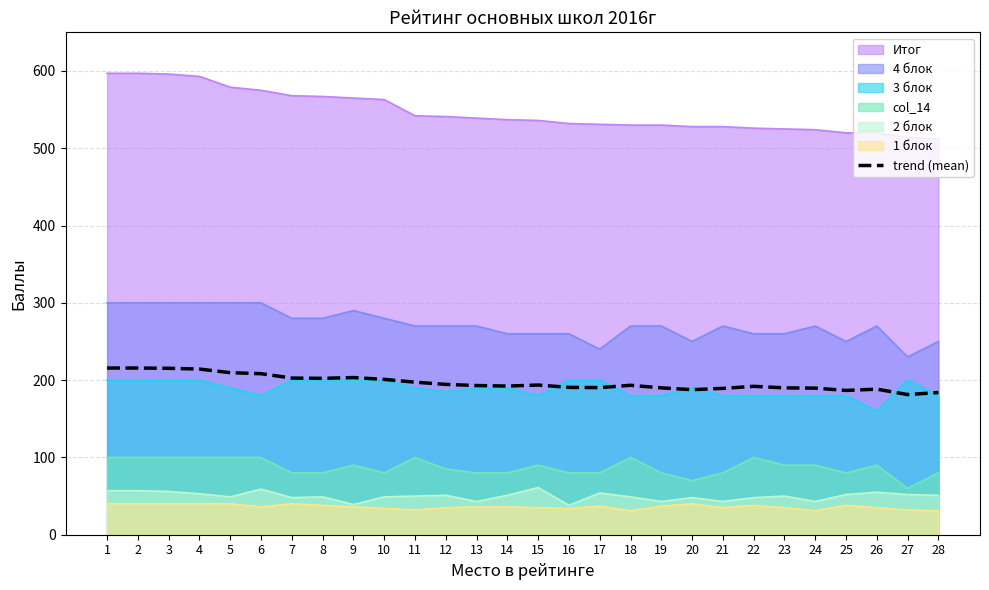

What is the value of the 27th point from the left?

181.3